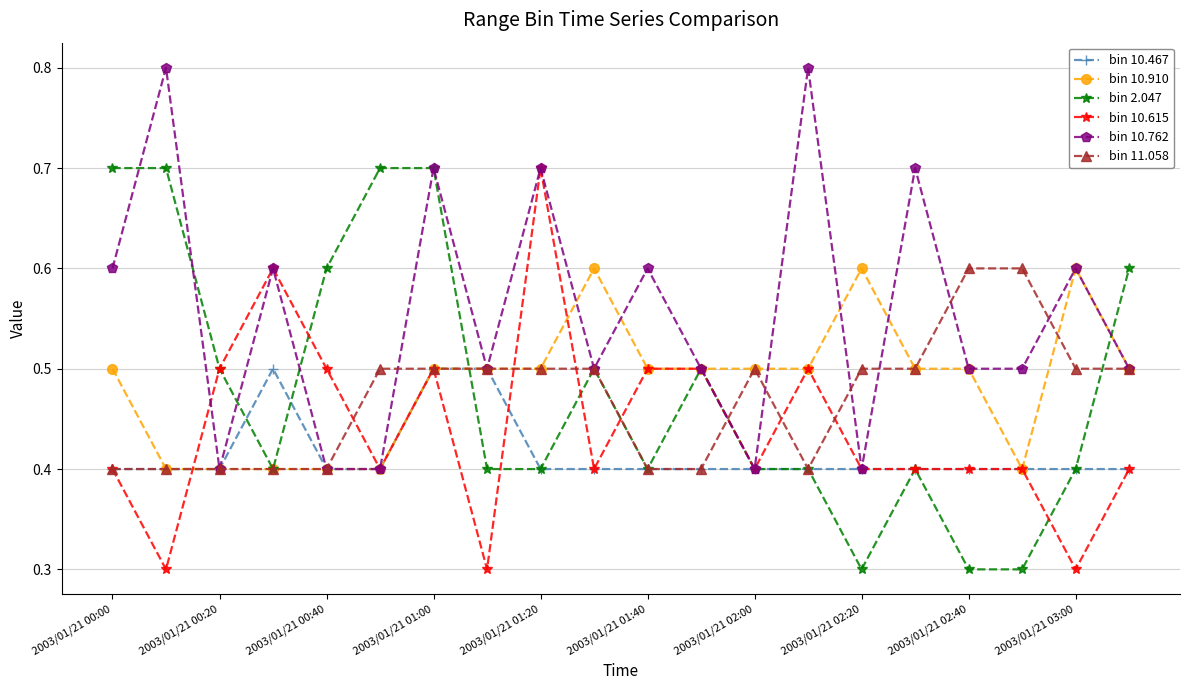

Count the bin 10.467 values in the range 0 to 1.

20